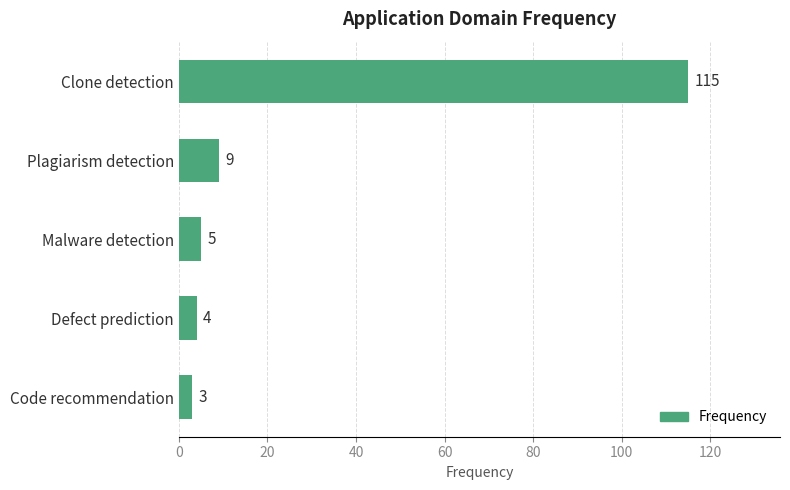

What is the change in value from Clone detection to Plagiarism detection?

-106